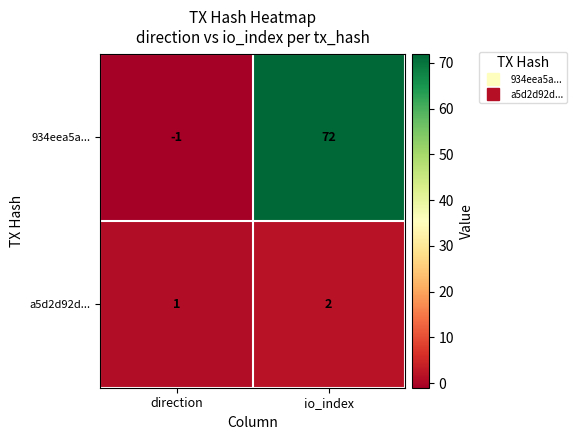

At which category is the sum across all series the highest?

io_index